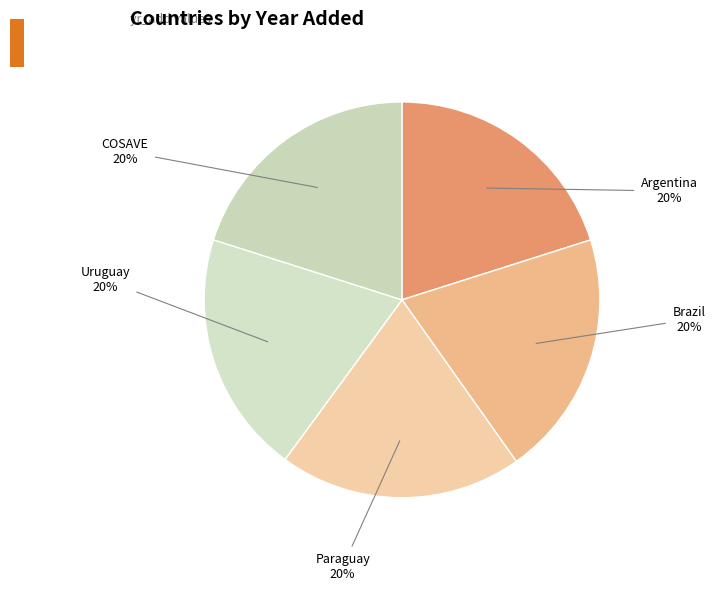

Is there a majority slice in this chart?

No